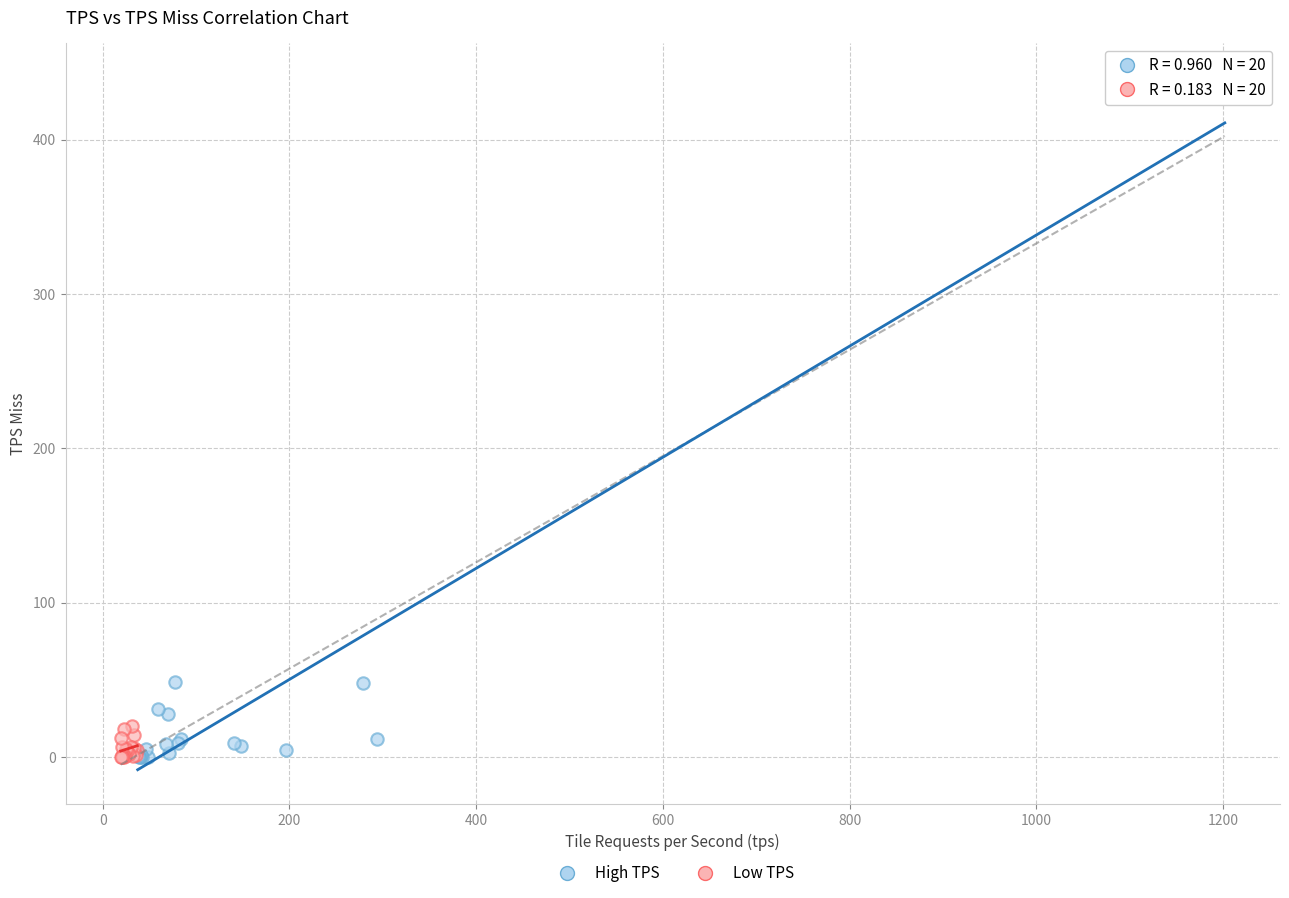

Which series contains the highest Y value?

High TPS